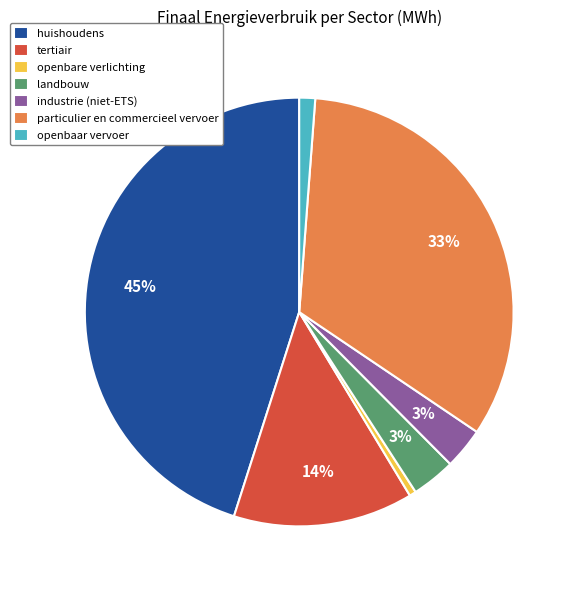

Which category has the biggest portion of the pie?

huishoudens